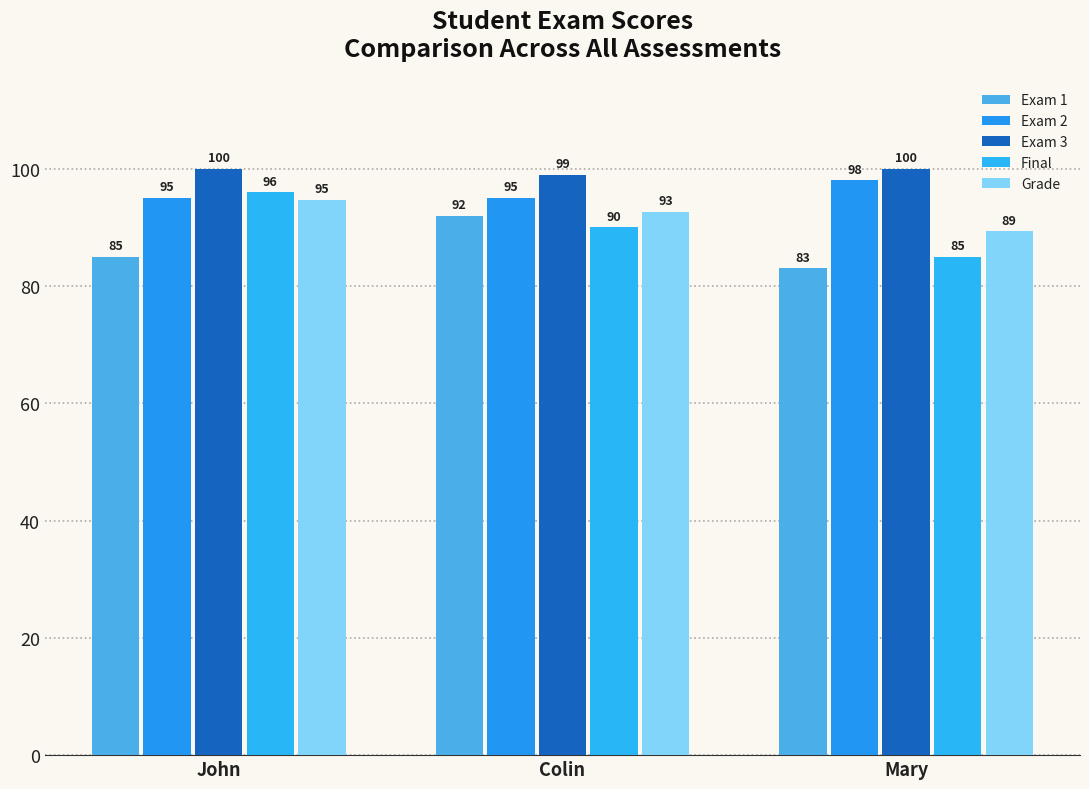

Which series has the largest range (max minus min)?

Final